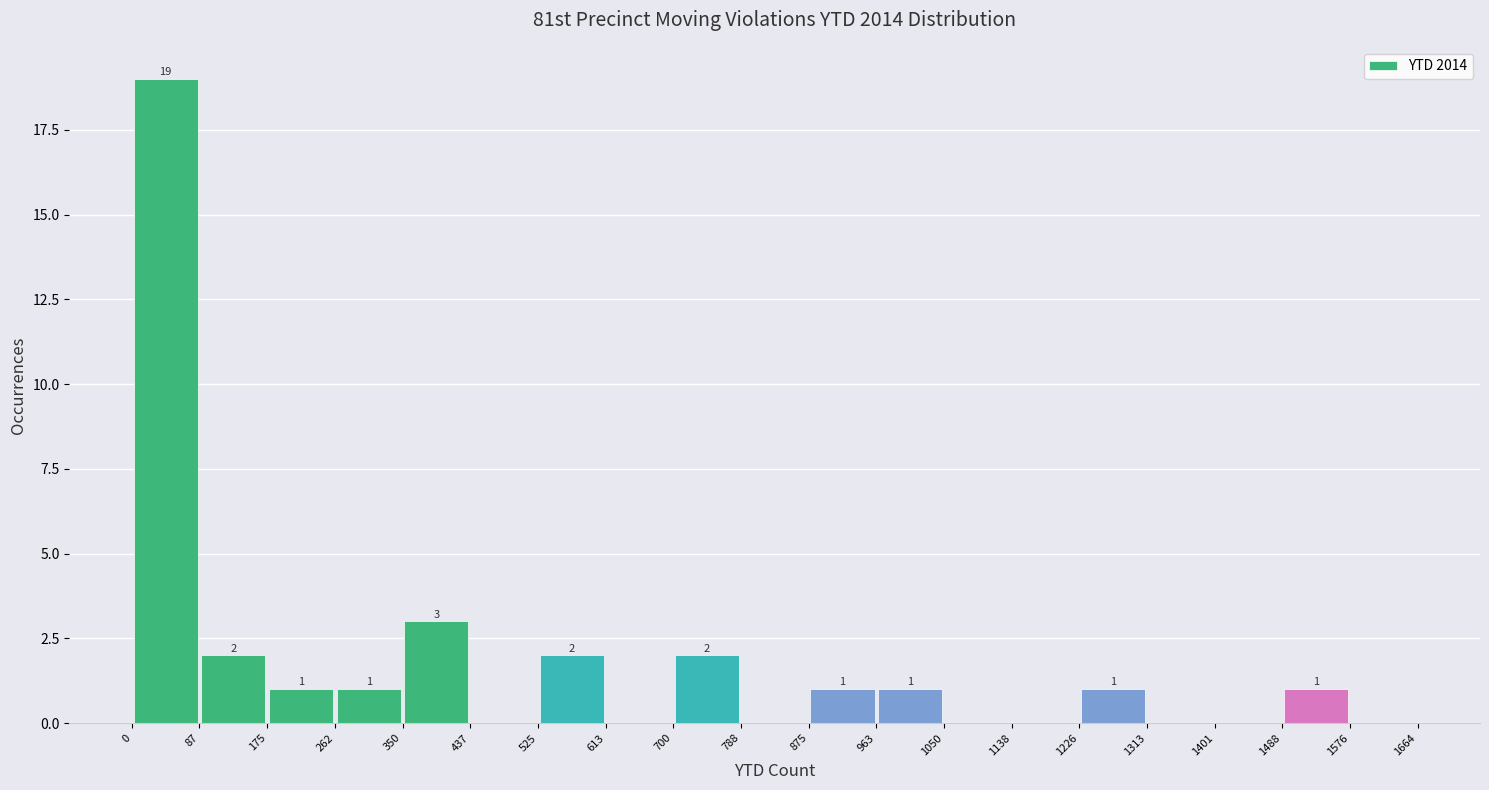

Over which range of the x-axis is the bar tallest?

0 to 87